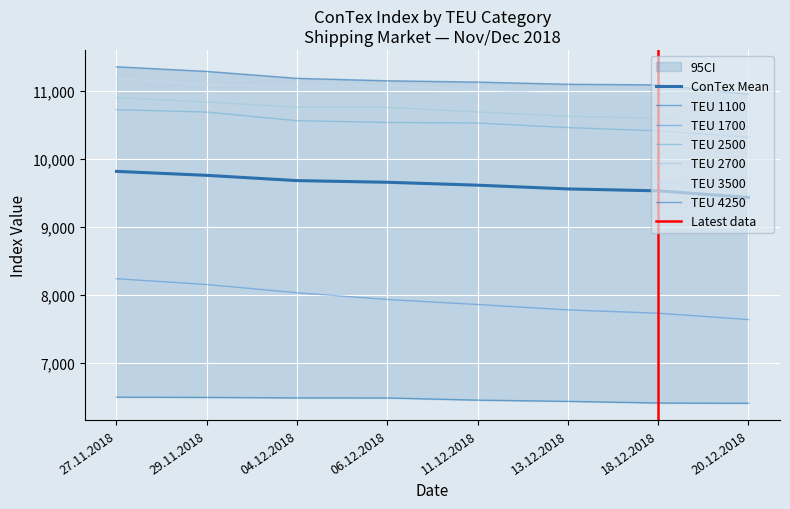

How many values in the 2500 series exceed 10537?

3